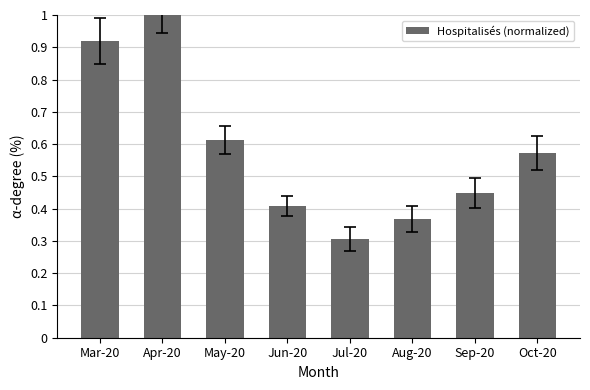

What is the maximum value shown in the chart?

1.0